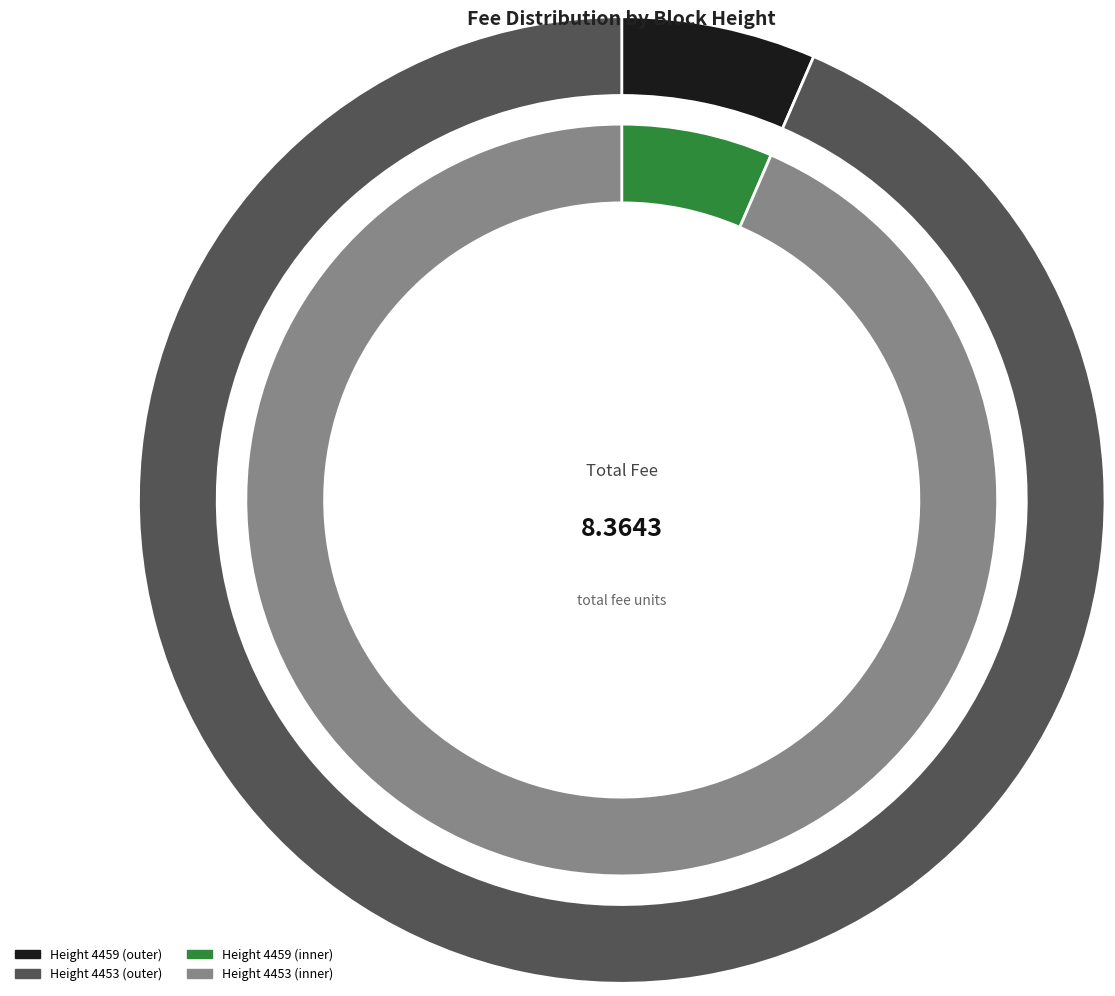

Is it true that 4453 is 99% of the pie?

False